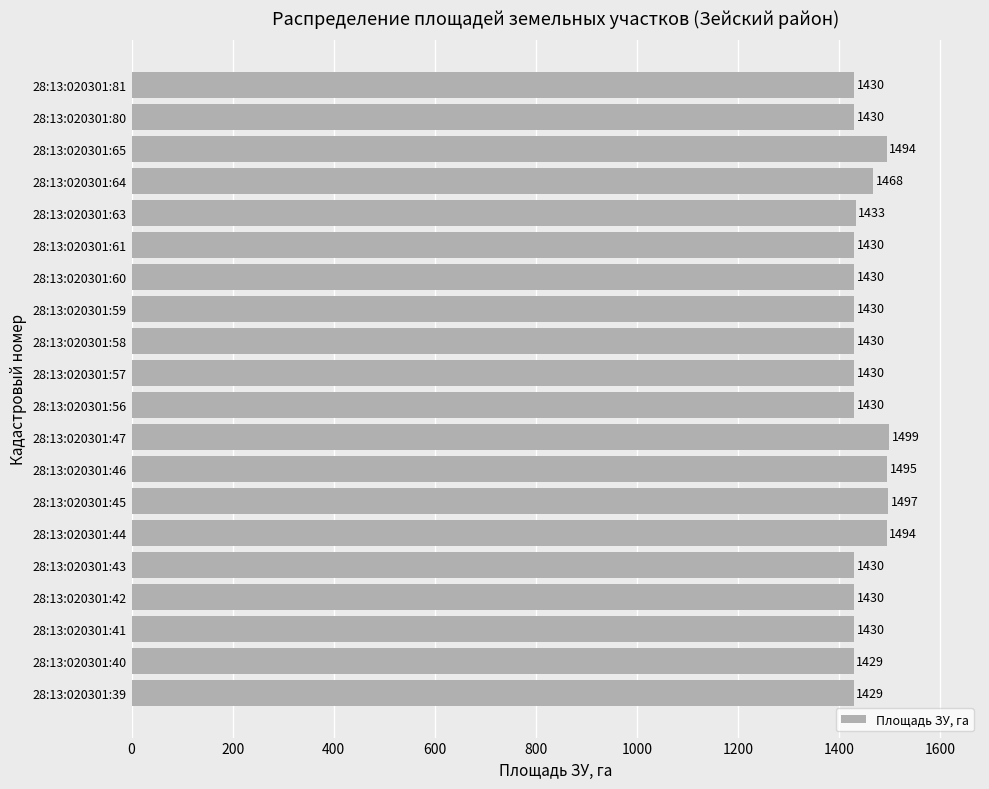

What is the ratio of the value at 28:13:020301:44 to the value at 28:13:020301:59?

1.0